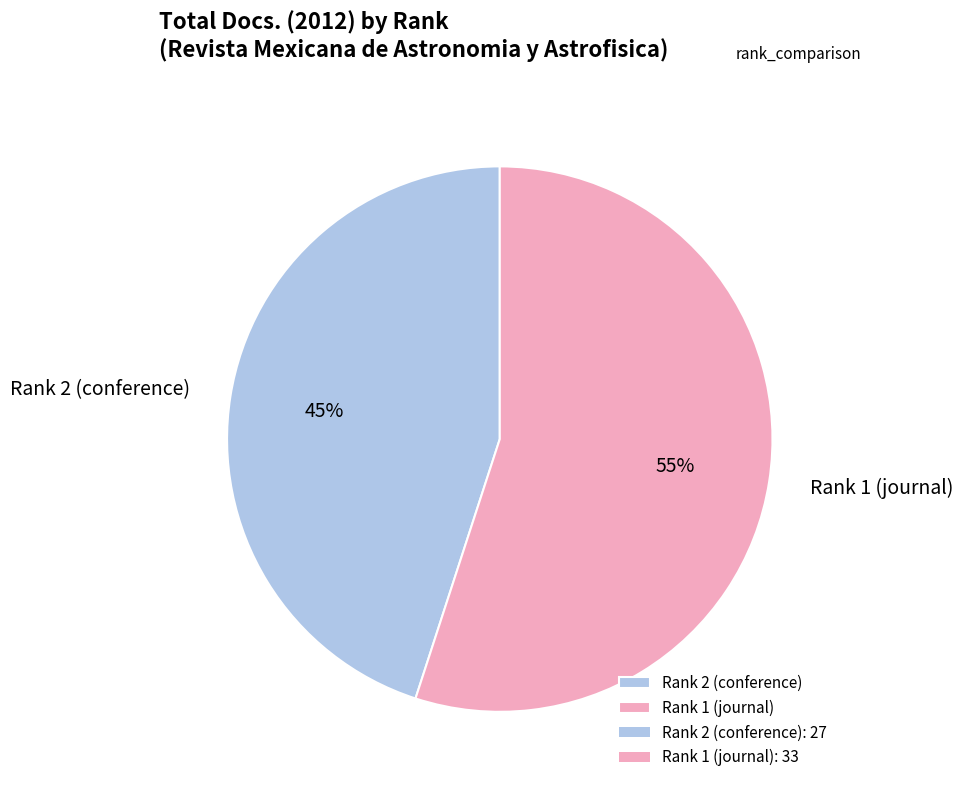

How many slices are in this pie chart?

2